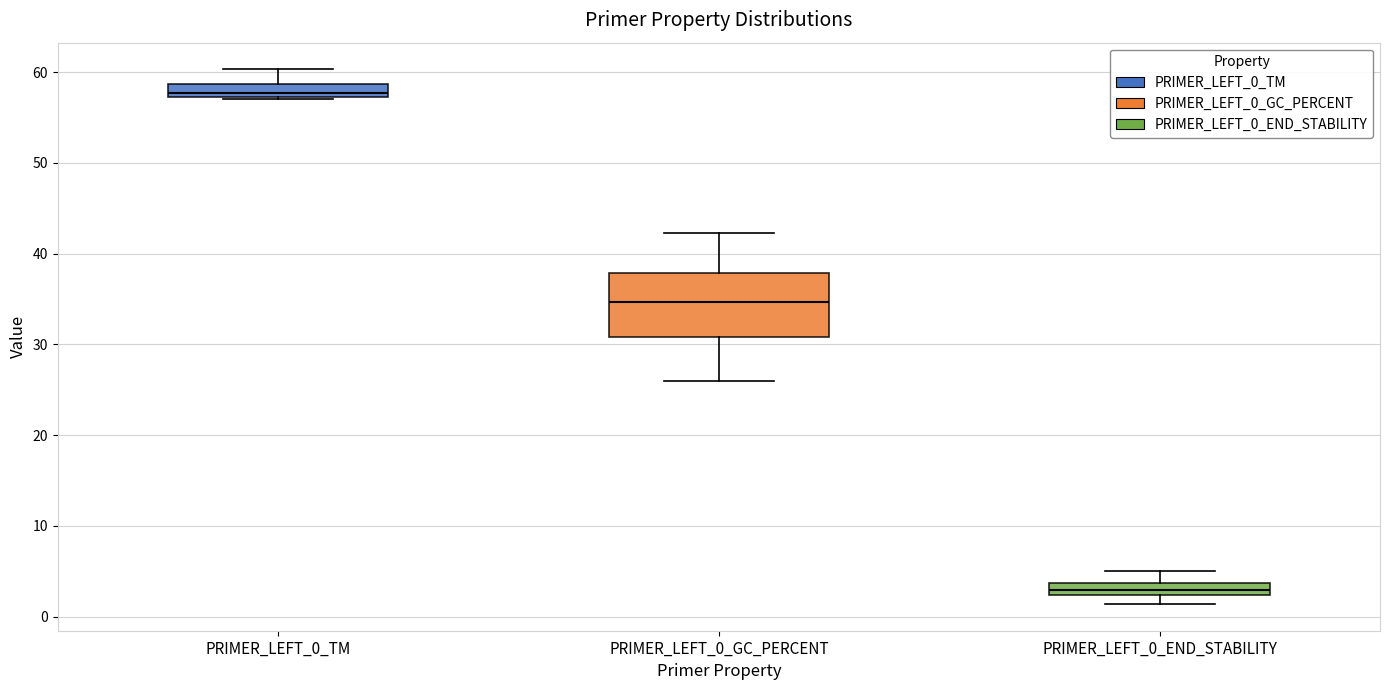

Which box is the tallest, from its lower edge to its upper edge?

PRIMER_LEFT_0_GC_PERCENT